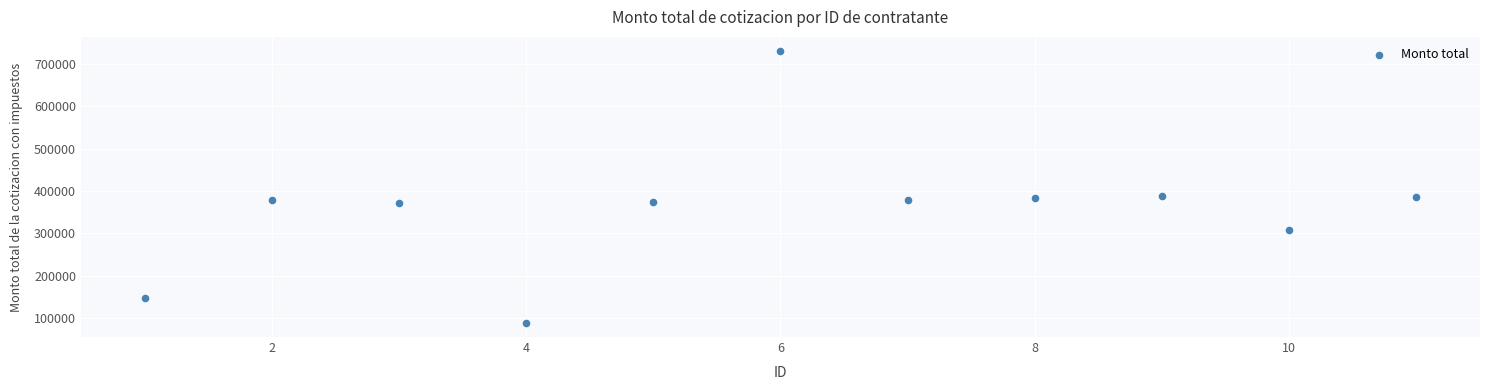

What is the range of X values (max minus min)?

10.0